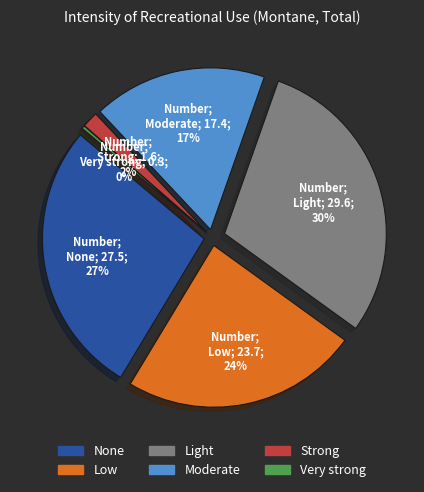

Combined, what portion of the pie is light and low?

53.2%